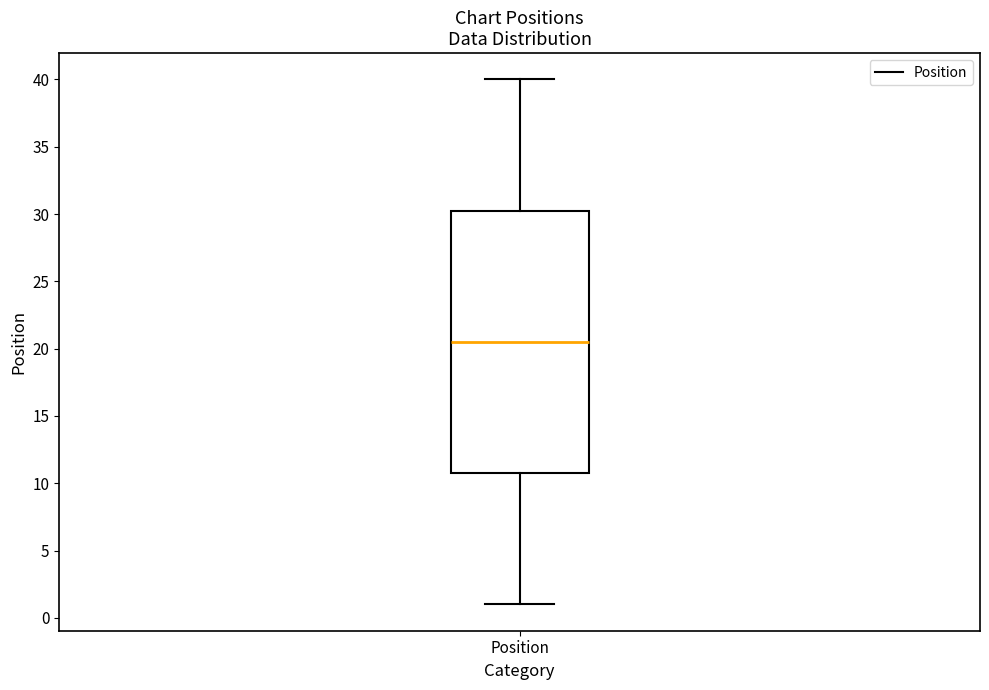

Transcribe this box plot: give where the median line is, the range the box spans, and where the two whiskers end, as read against the y-axis. The values are not printed on the chart, so give them approximately, as read against the axis.

median 20.5, box 11.0 to 30.5, whiskers 1.0 to 40.0